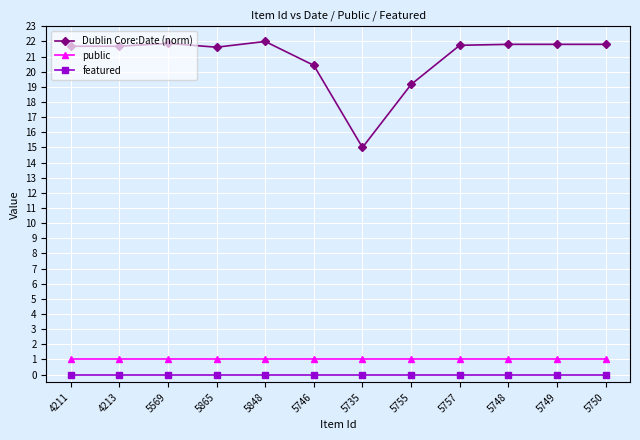

Rank the series by their maximum value, from highest to lowest.

Dublin Core:Date (norm), public, featured